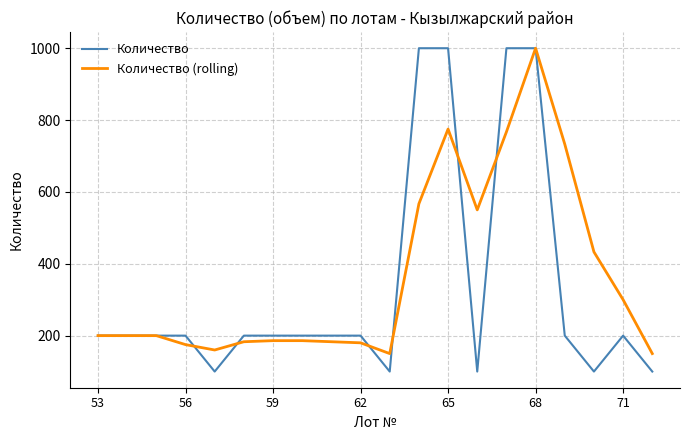

What is the smallest value displayed?

100